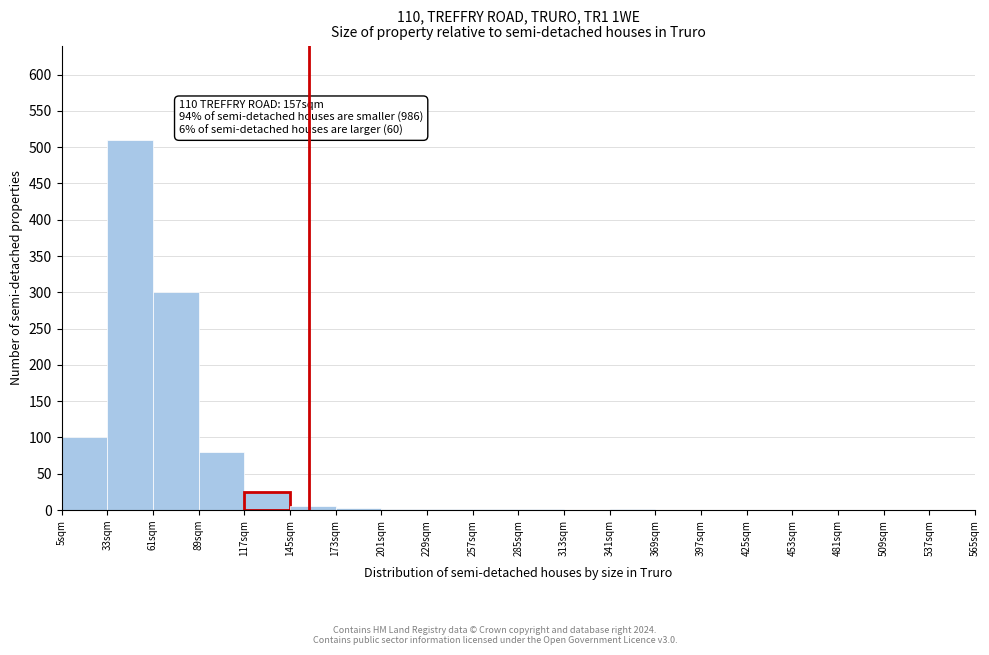

Which range on the x-axis has the tallest bar?

33 to 61